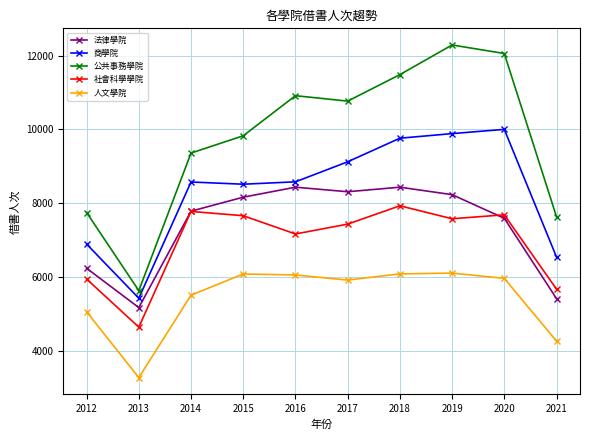

True or false: 人文學院 and 公共事務學院 cross at least once.

False